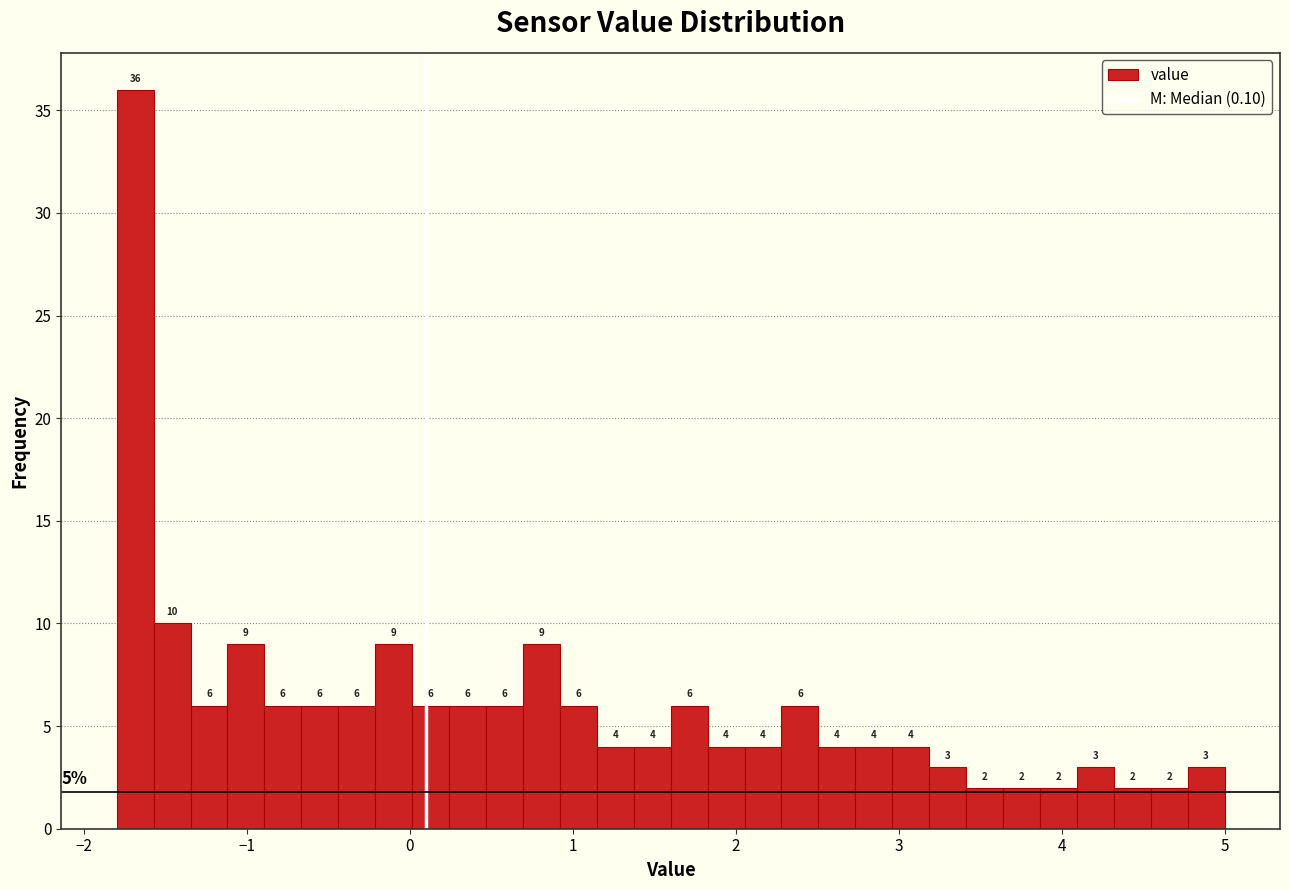

Read against the x-axis, roughly where is the centre of the tallest bar?

-1.7